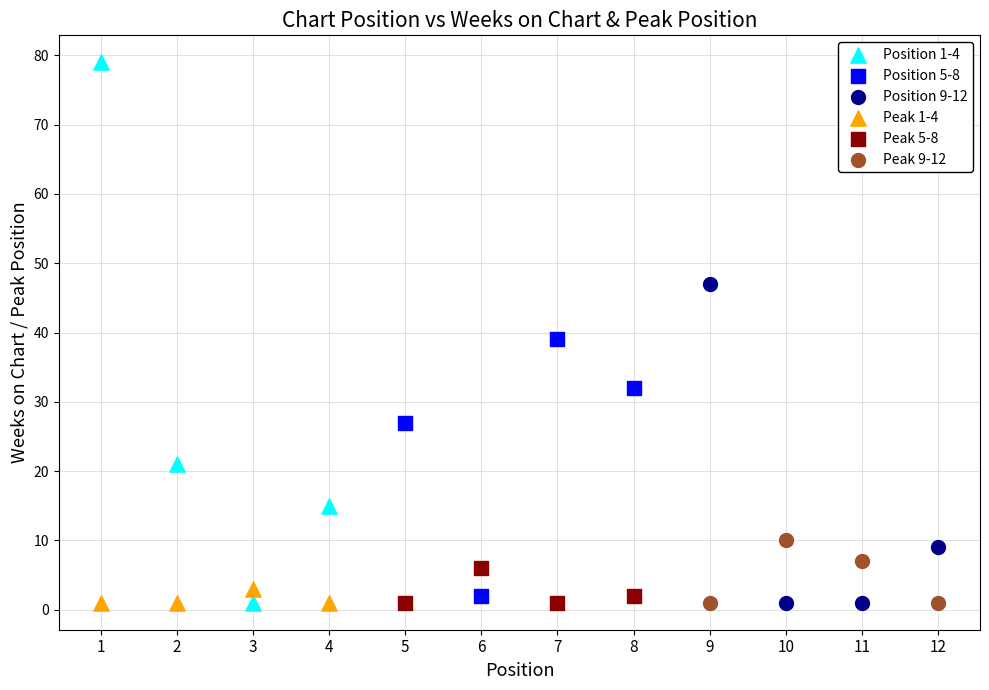

What are all the series names shown in the legend?

Position 1-4, Position 5-8, Position 9-12, Peak 1-4, Peak 5-8, Peak 9-12